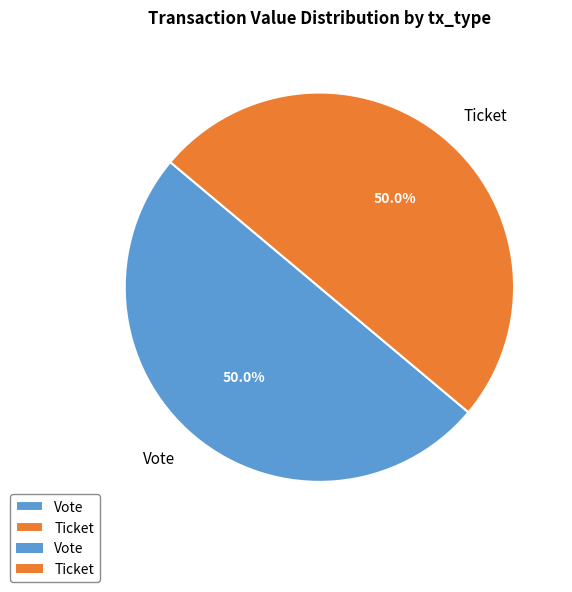

Do Ticket and Vote together represent more than half of the pie?

Yes